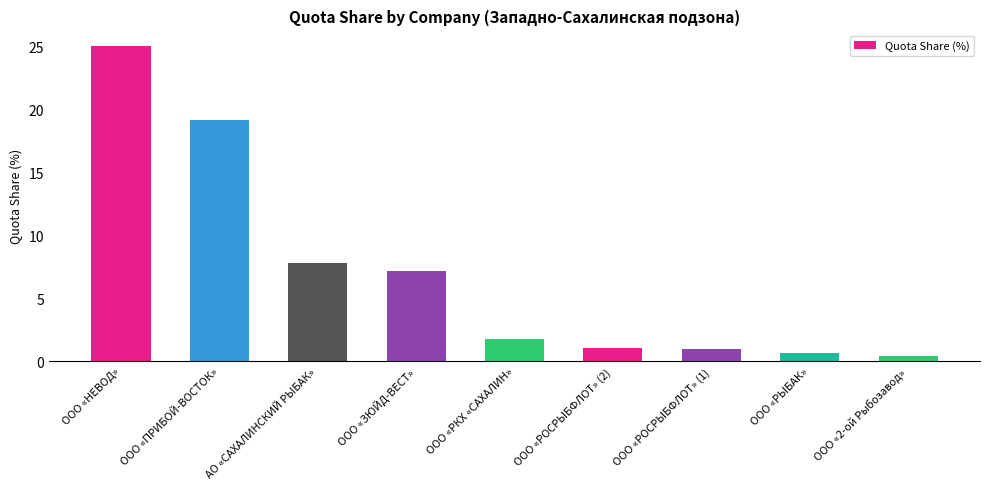

At which label is the value closest to 12?

АО «САХАЛИНСКИЙ РЫБАК»